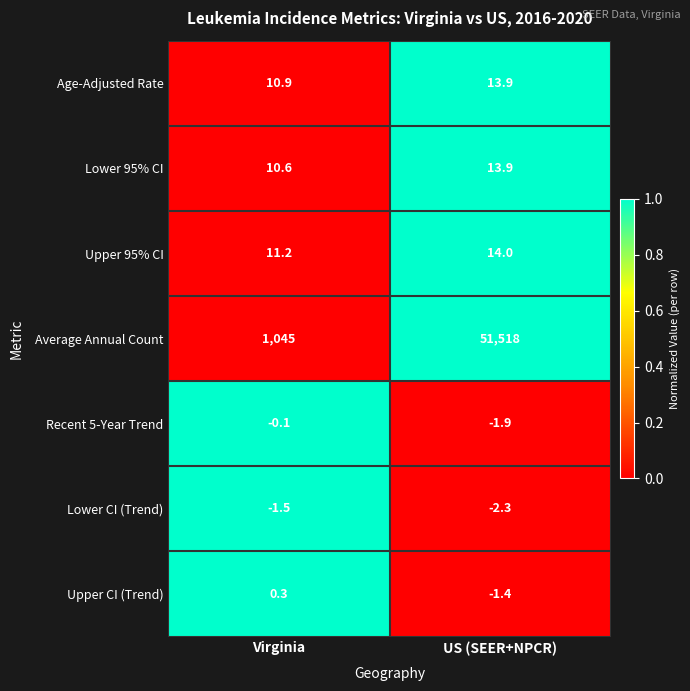

Is it true that Lower 95% CI equals 3.2 at Virginia?

False